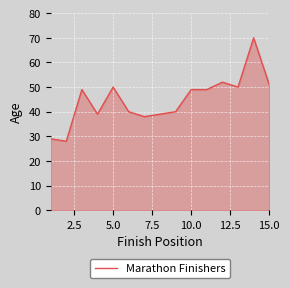

What is the sum of all values?

673